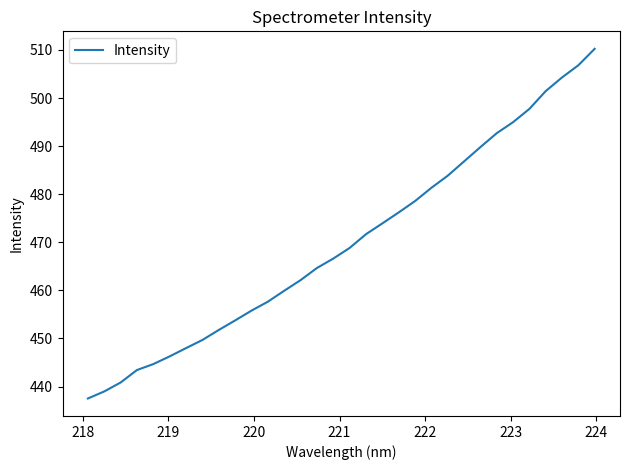

What is the greatest value displayed?

510.2